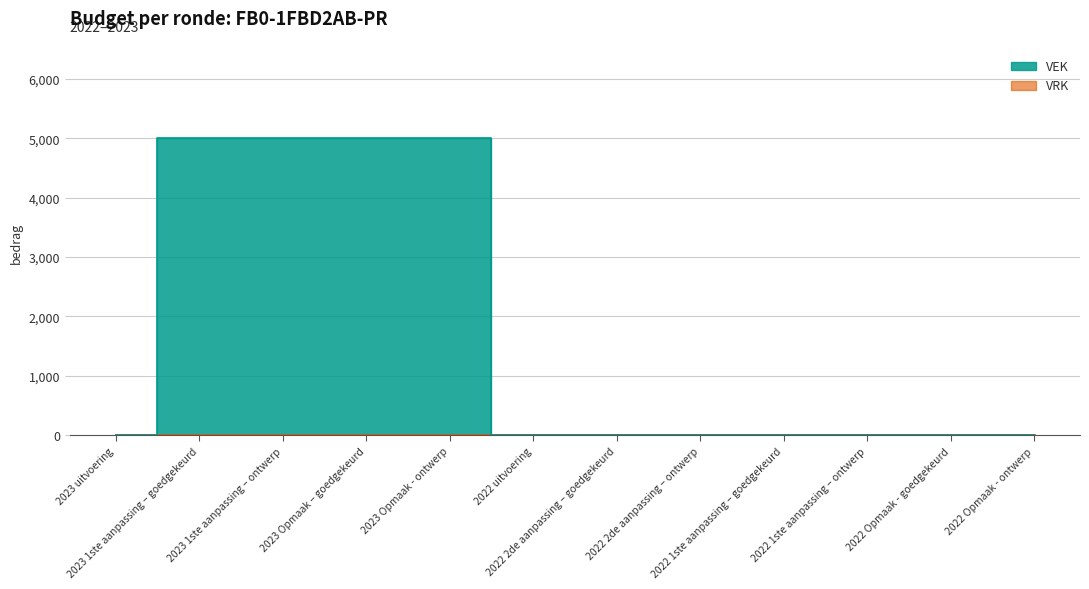

How many values are between 0 and 5000?

12